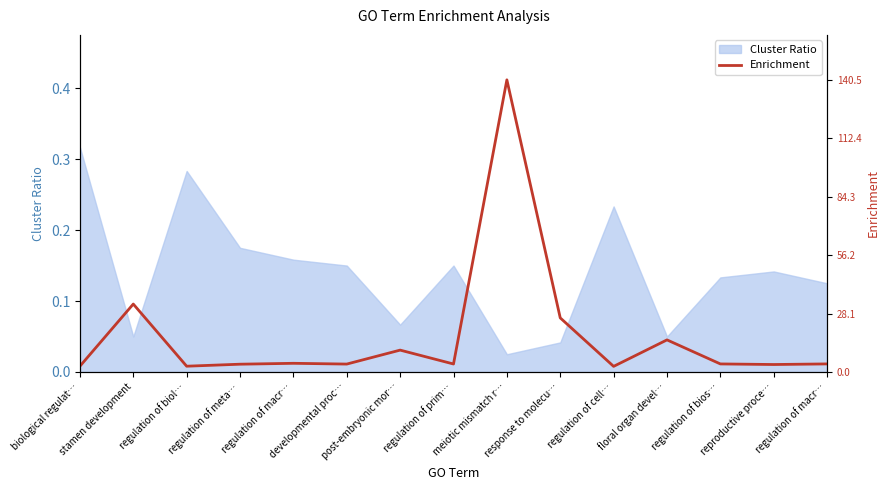

What is the label of the 9th point from the right?

post-embryonic mor…